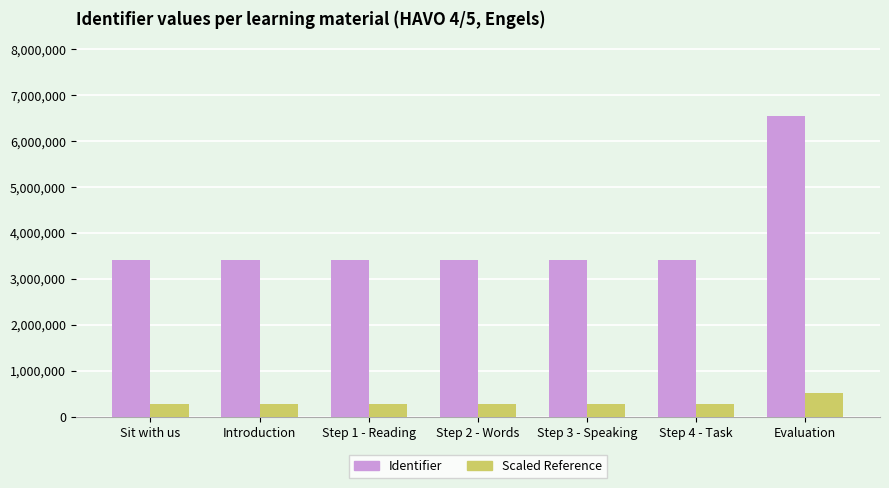

List the series in order of their peak value, highest first.

Identifier, Scaled Reference